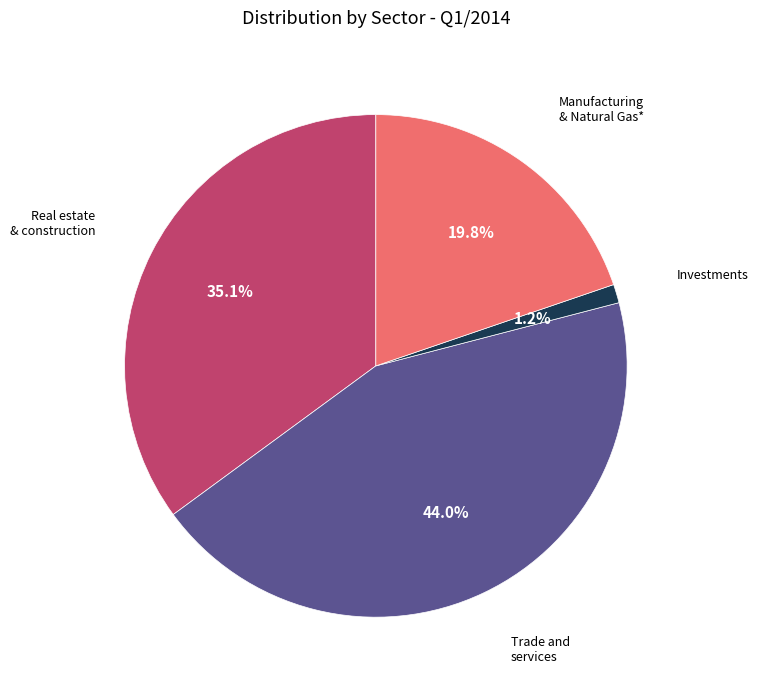

Is there any slice that represents more than half of the pie?

No